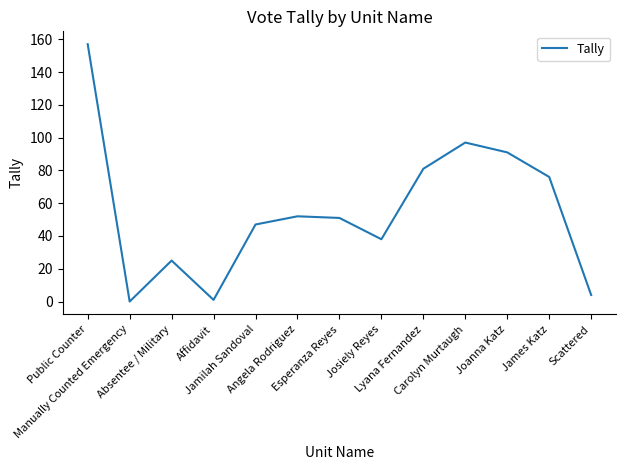

True or false: the data shows 33 at Carolyn Murtaugh.

False